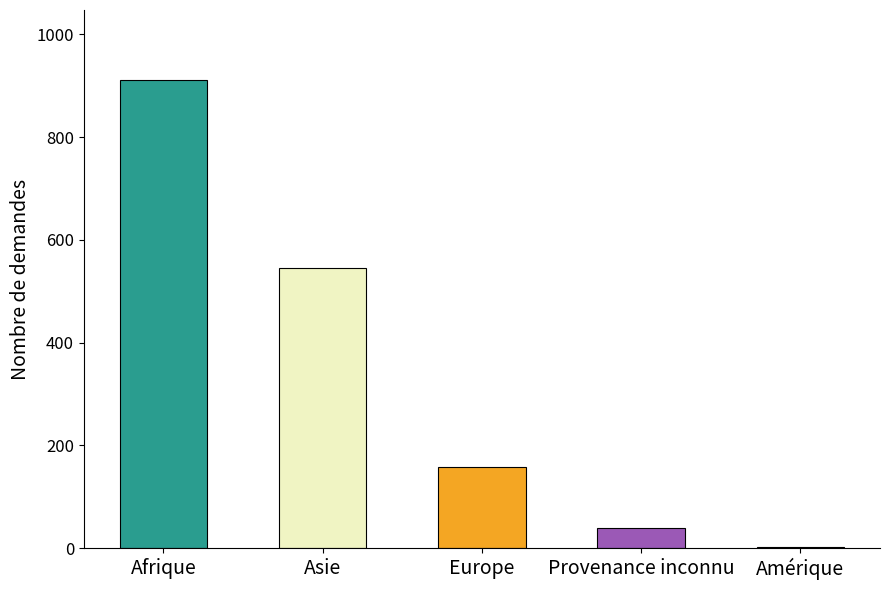

Between Afrique and Provenance inconnu, which is larger?

Afrique